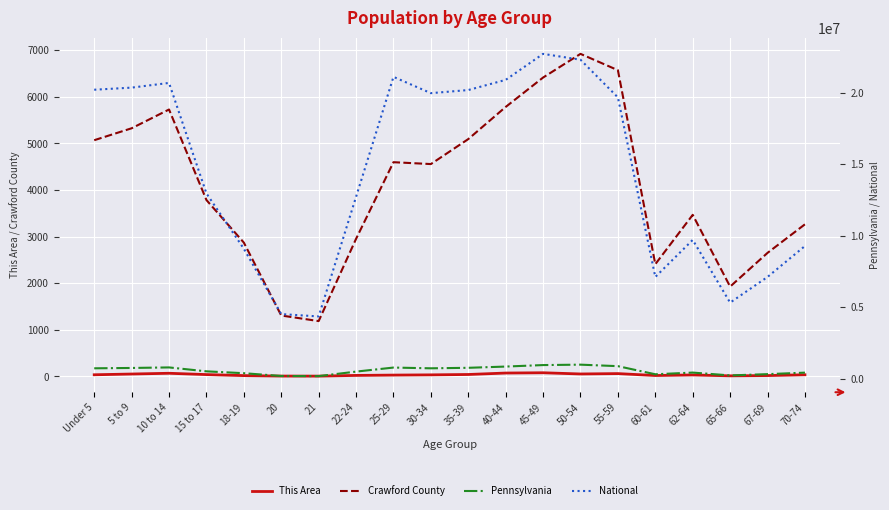

The National series shows 27330198 at 55-59. True or false?

False